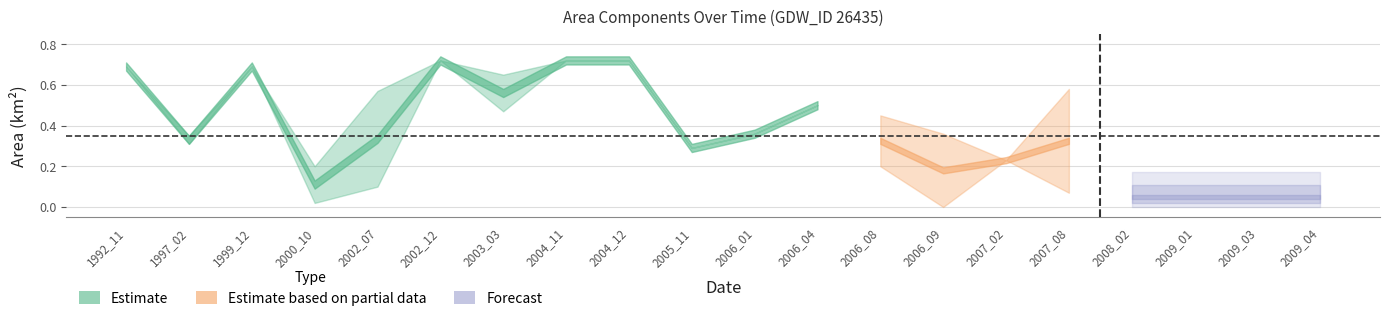

How many interior local valleys does the origWaterArea series have?

3